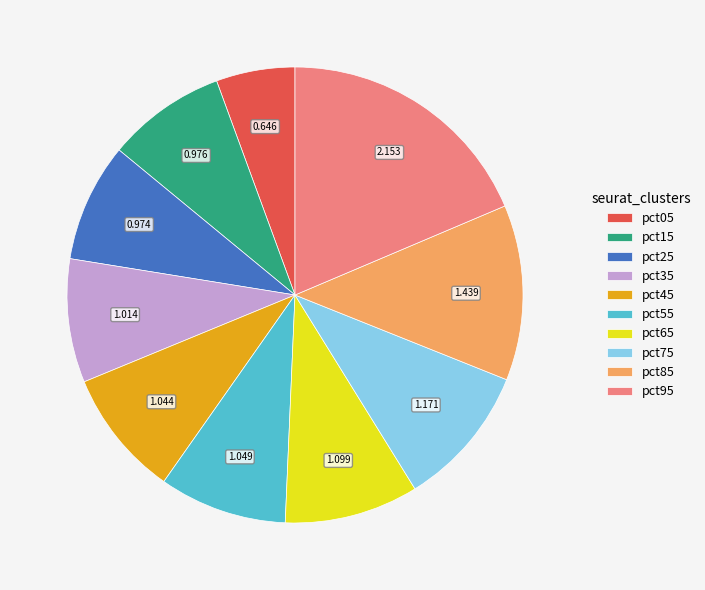

Do pct35 and pct95 together represent more than half of the pie?

No